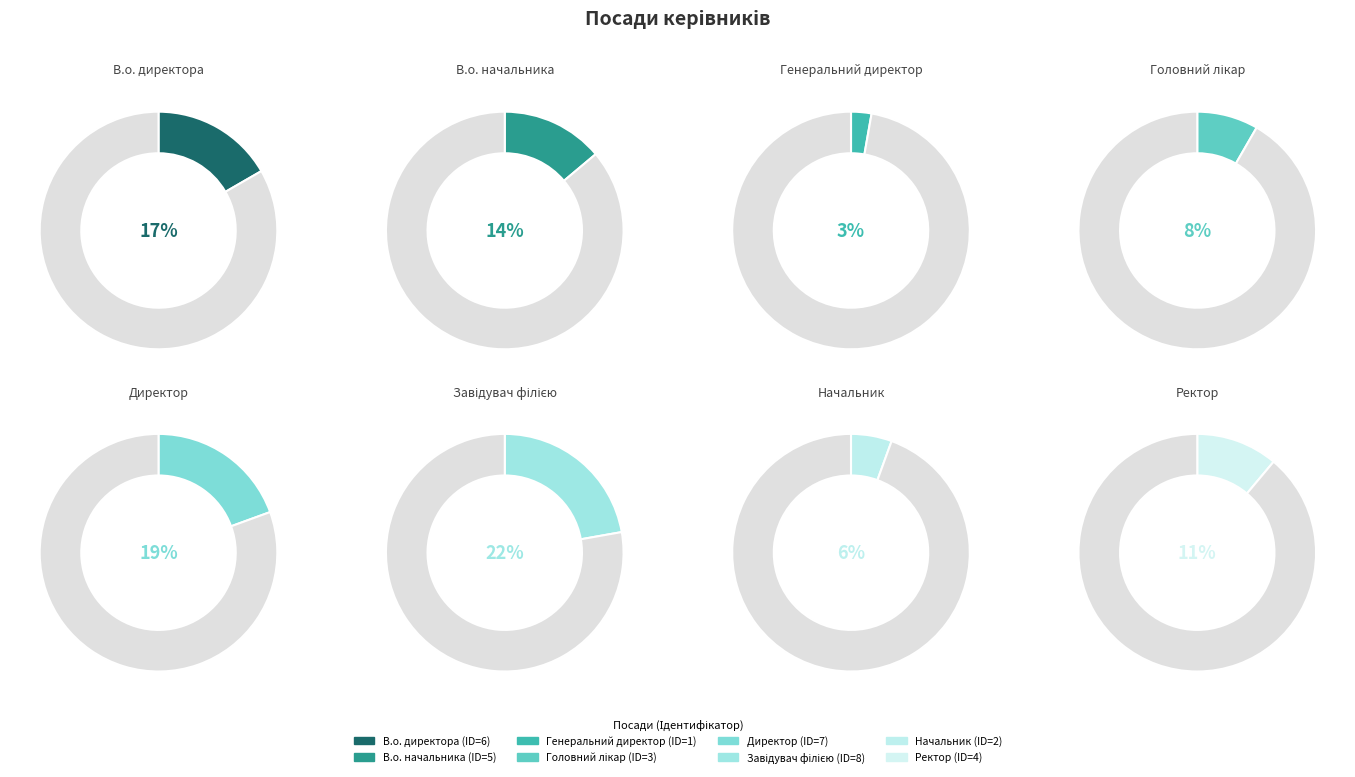

To the nearest percent, what portion does В.о. директора represent?

17%